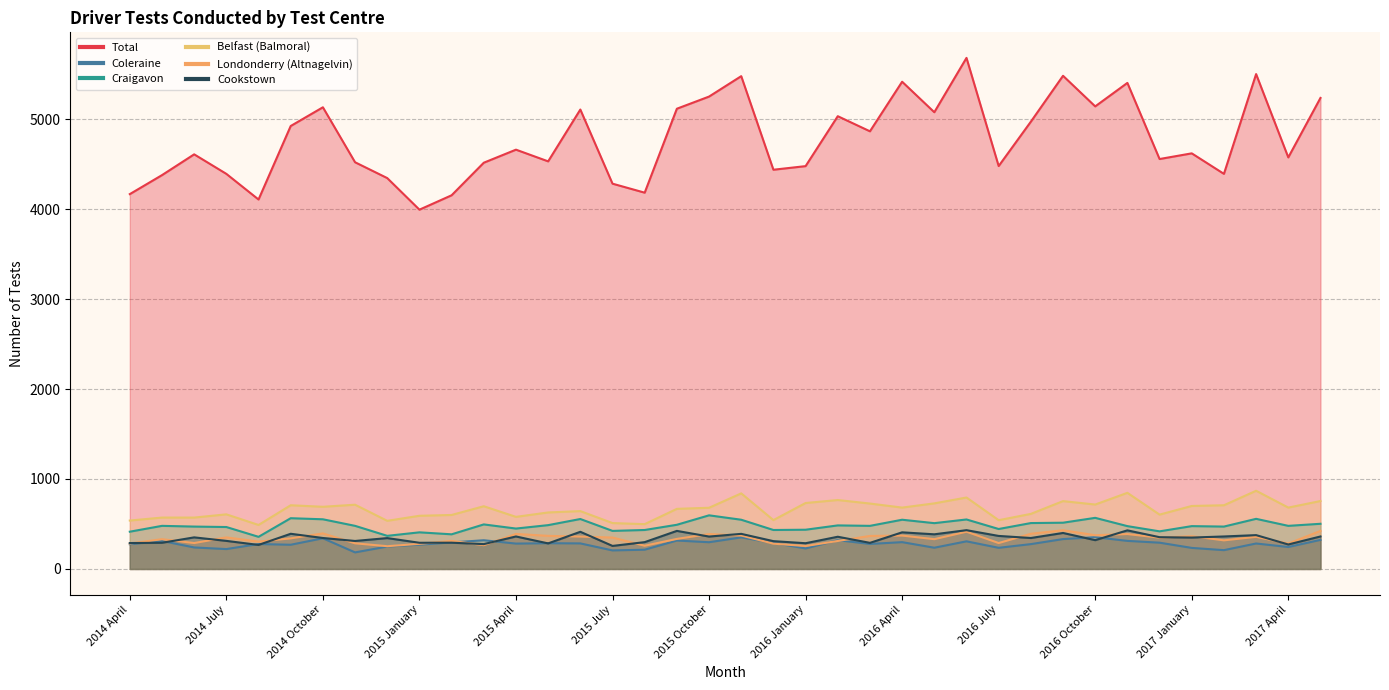

What is the minimum value shown in the chart?

184